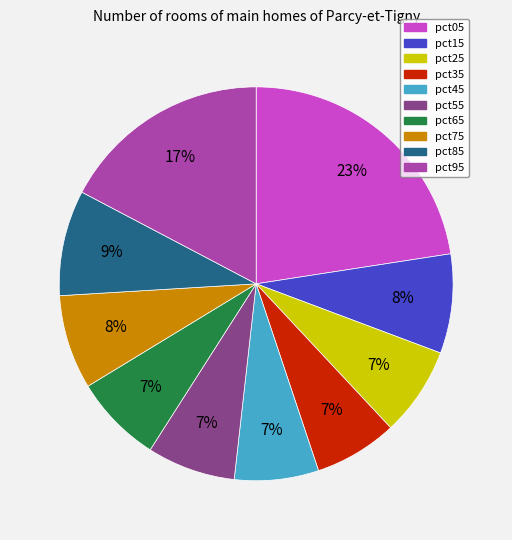

To the nearest percent, what is the average slice percentage?

10%